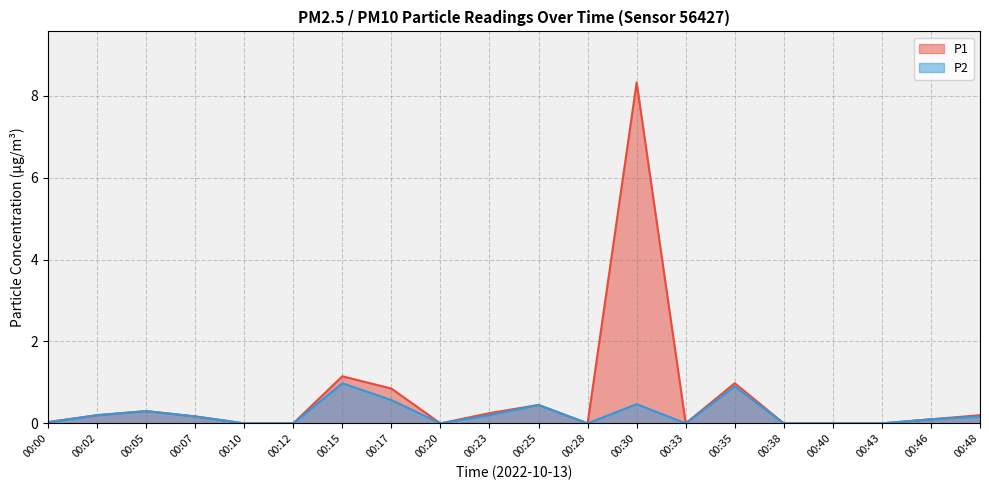

What is the greatest value displayed?

8.3